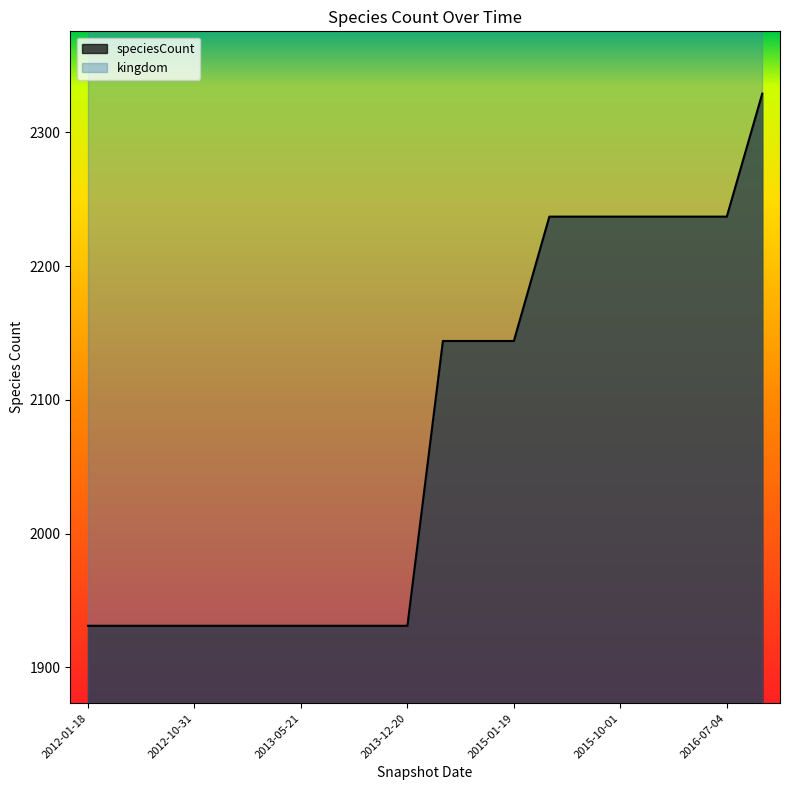

What position from the left is 2017-04-12?

20